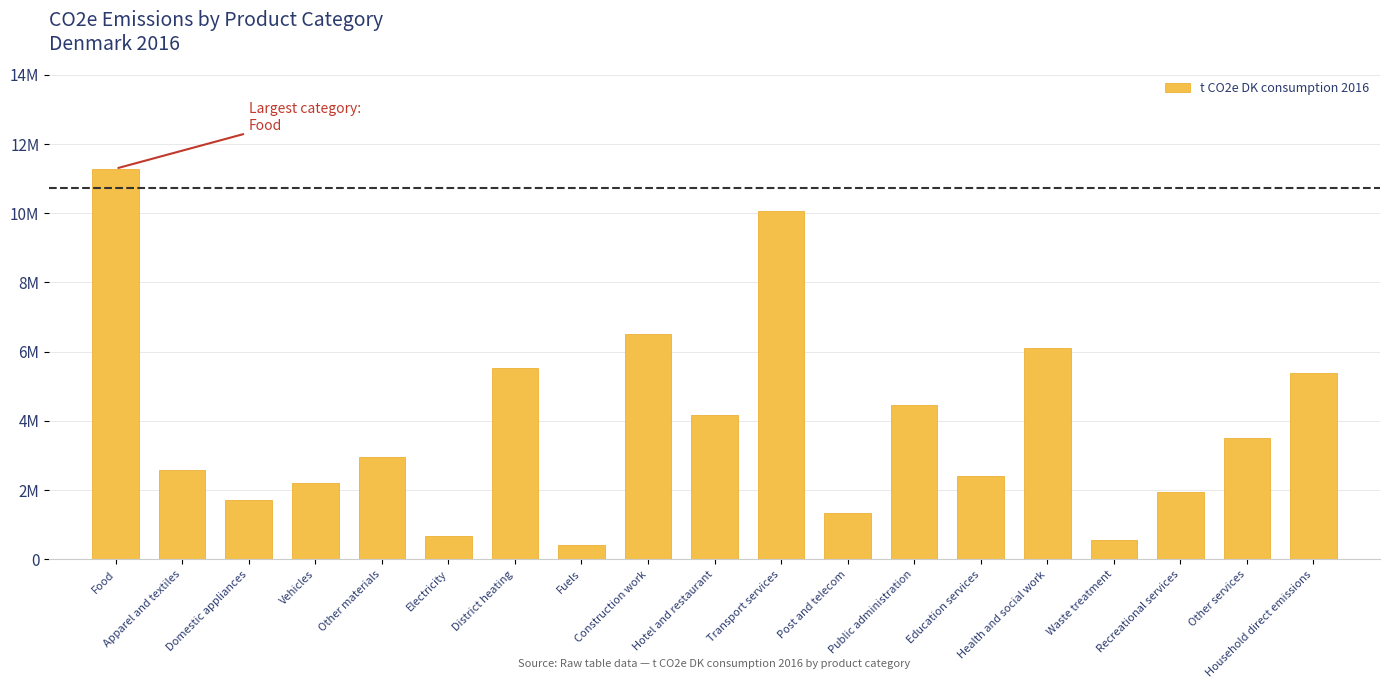

Reading right to left, what are all the values shown in this chart?

Household direct emissions=5377899.5	Other services=3518527.9	Recreational services=1954991.2	Waste treatment=554786.1	Health and social work=6103608.7	Education services=2416141.2	Public administration=4460759.3	Post and telecom=1333754.7	Transport services=10073289.1	Hotel and restaurant=4171055.0	Construction work=6512696.5	Fuels=429479.8	District heating=5539742.6	Electricity=667197.9	Other materials=2950583.9	Vehicles=2203318.3	Domestic appliances=1727552.3	Apparel and textiles=2572465.9	Food=11288034.0